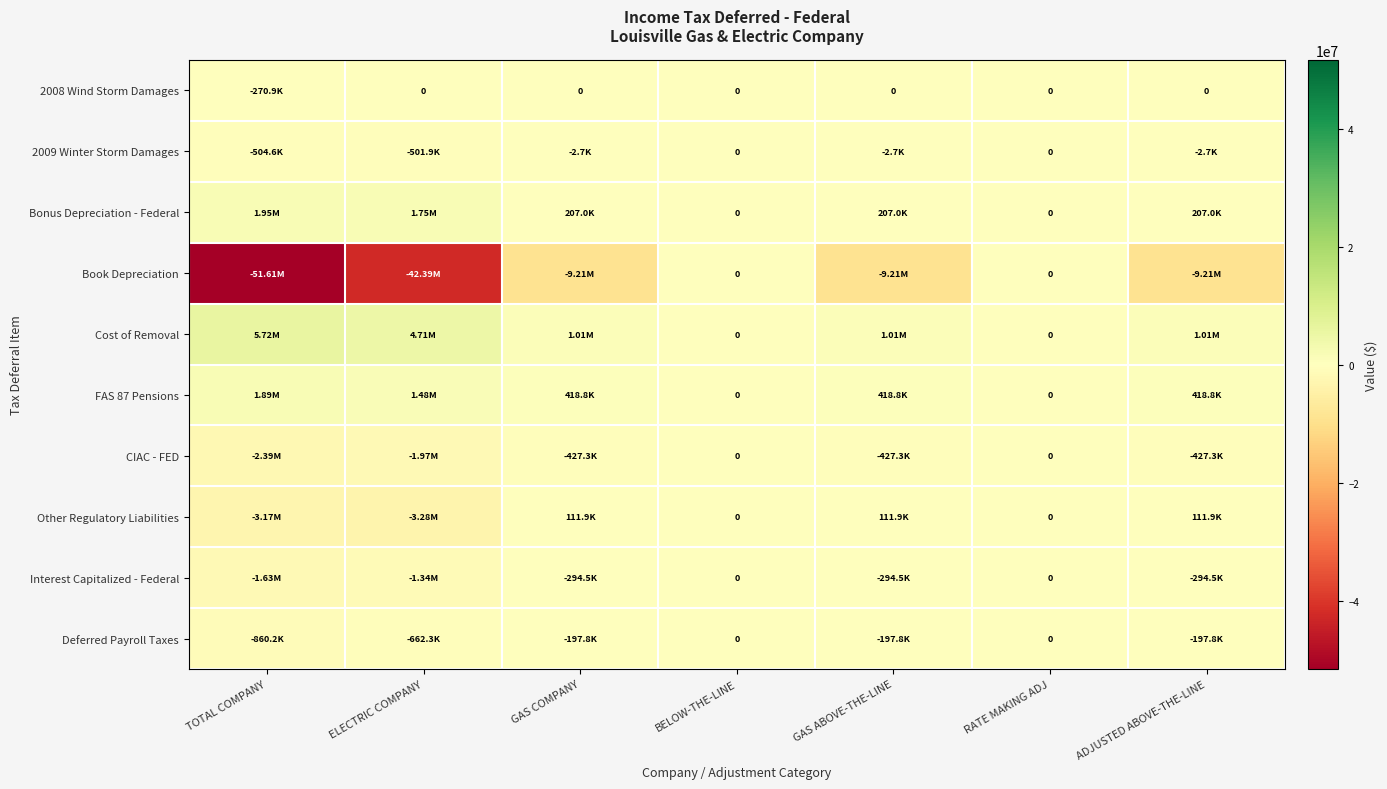

Which category has the lowest value in the Interest Capitalized - Federal series?

TOTAL COMPANY